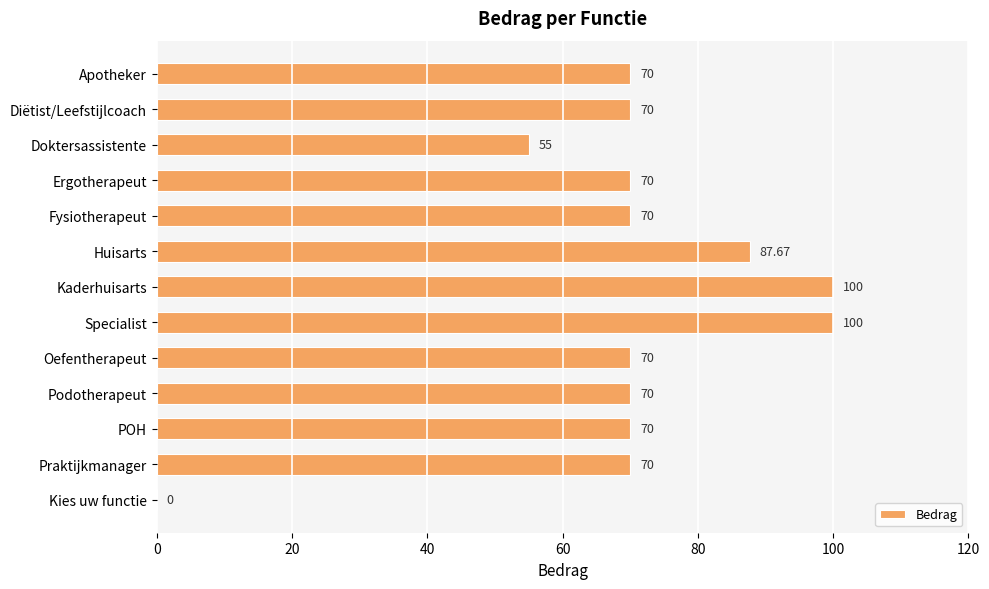

At which label is the value closest to 50?

Doktersassistente